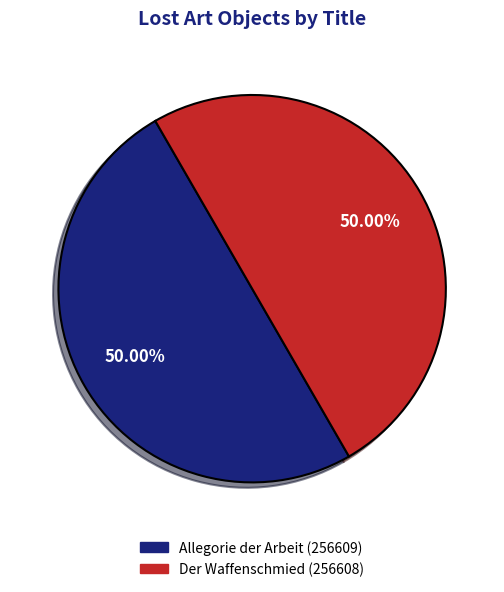

What percentage do Der Waffenschmied and Allegorie der Arbeit together represent?

100.0%